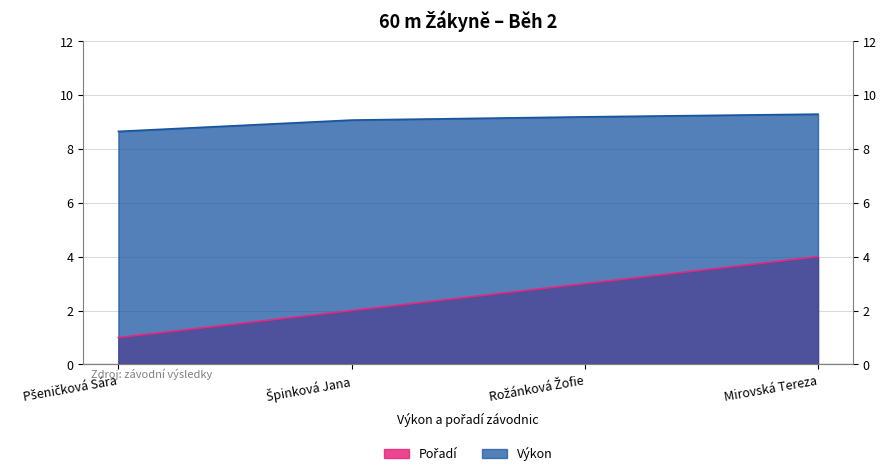

At which label does Výkon reach its peak?

Mirovská Tereza